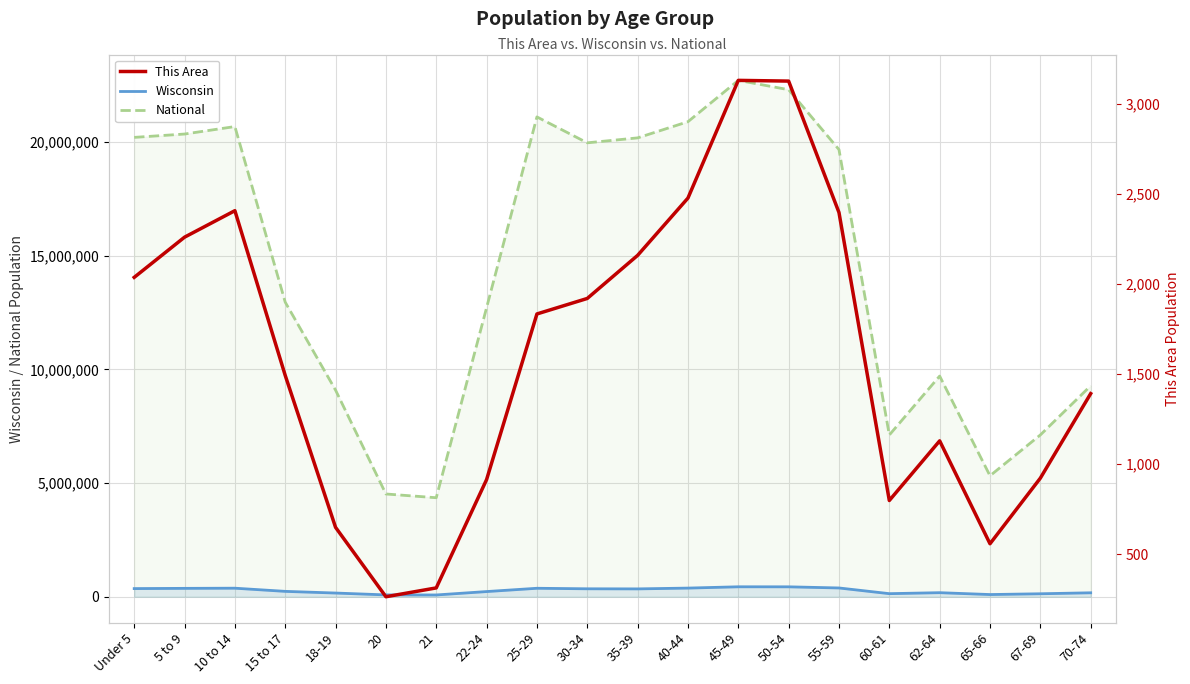

Between 50-54 and 55-59, which is larger?

50-54